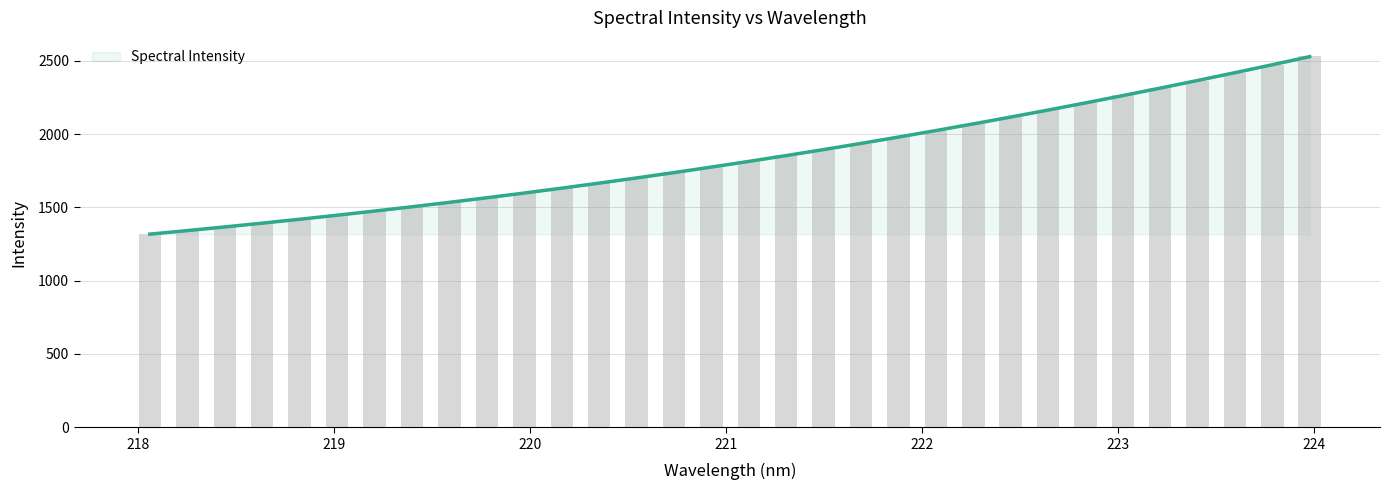

The value at 220.3533 is 2981.8. True or false?

False